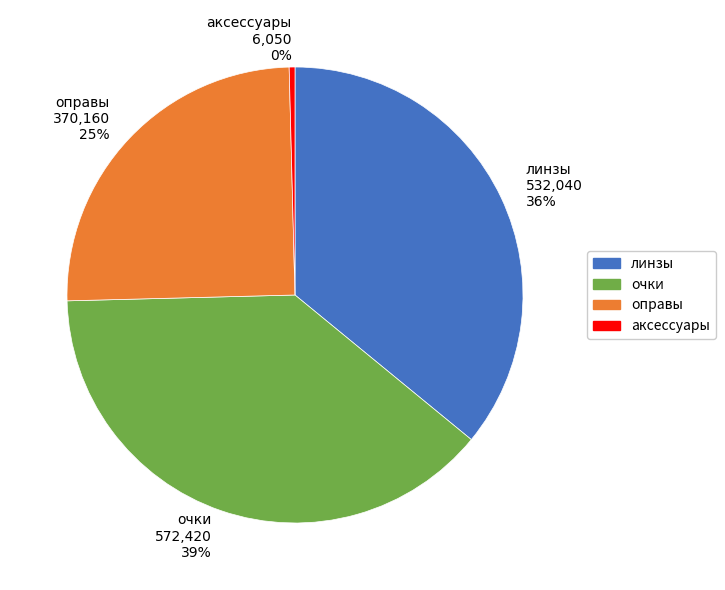

Count the number of slices in the pie.

4